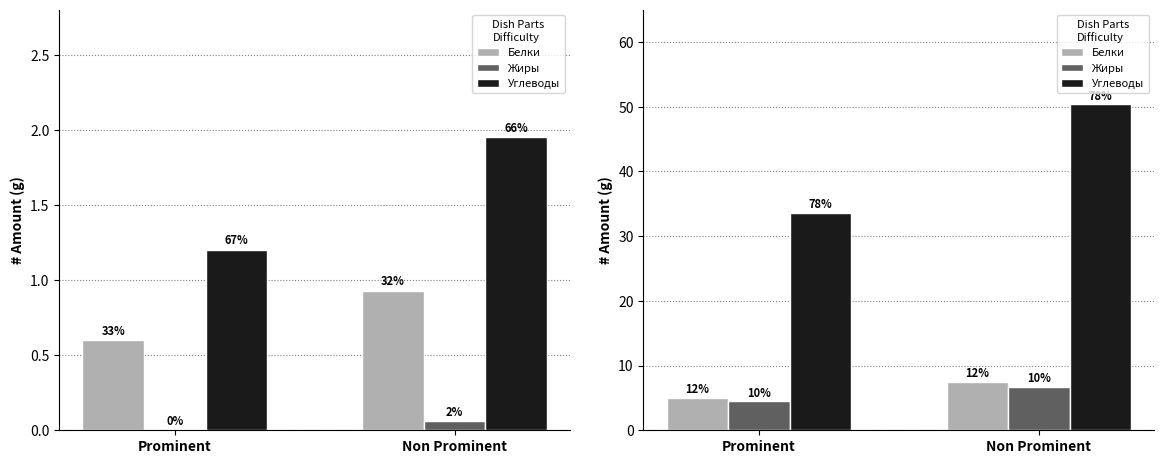

True or false: Углеводы has a value of 60.1 at Prominent.

False